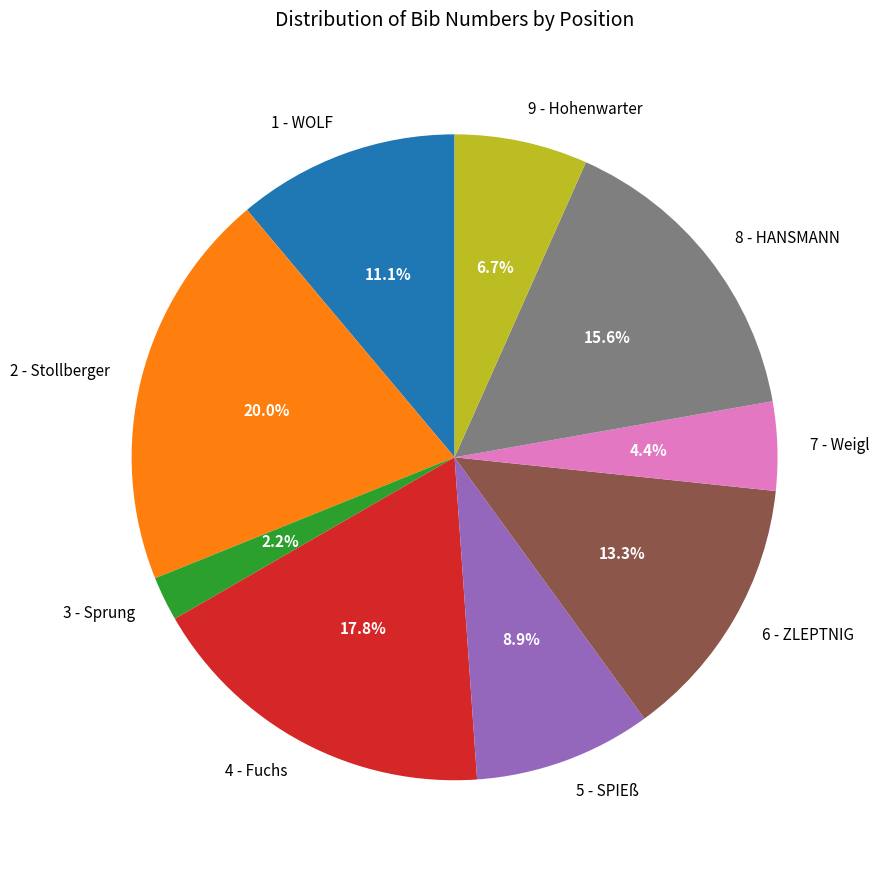

Between 5 - SPIEß and 6 - ZLEPTNIG, which is larger?

6 - ZLEPTNIG